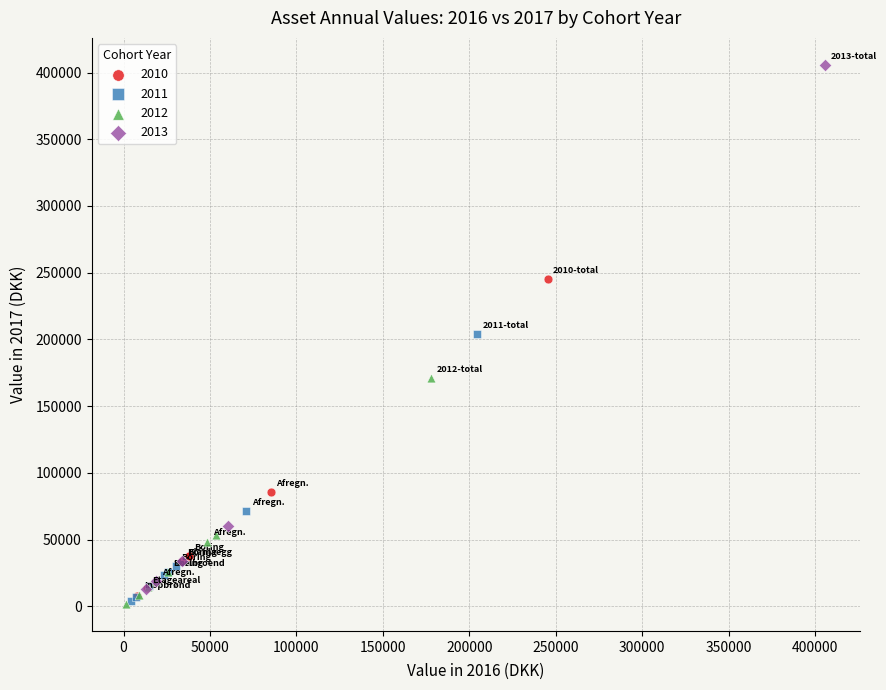

Which series has the widest spread of Y values?

2013